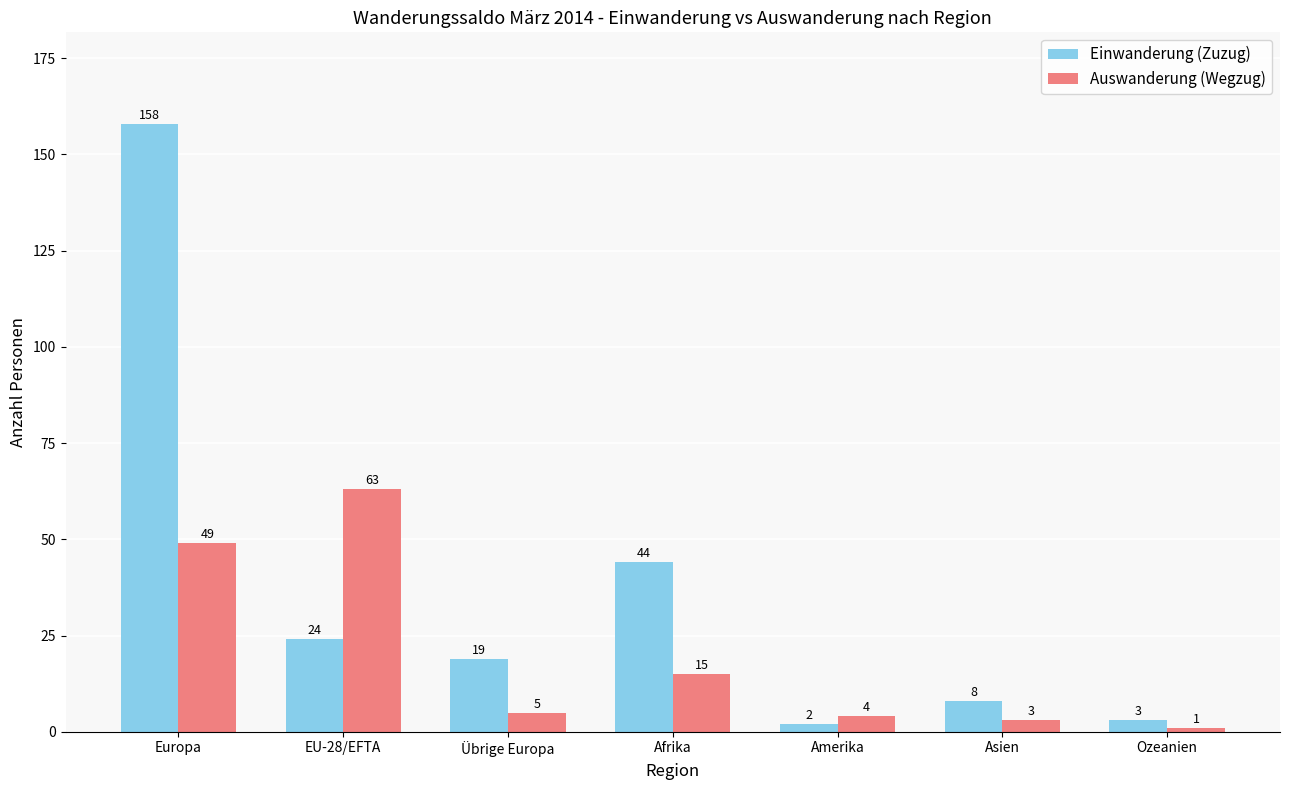

What is the smallest value displayed?

1